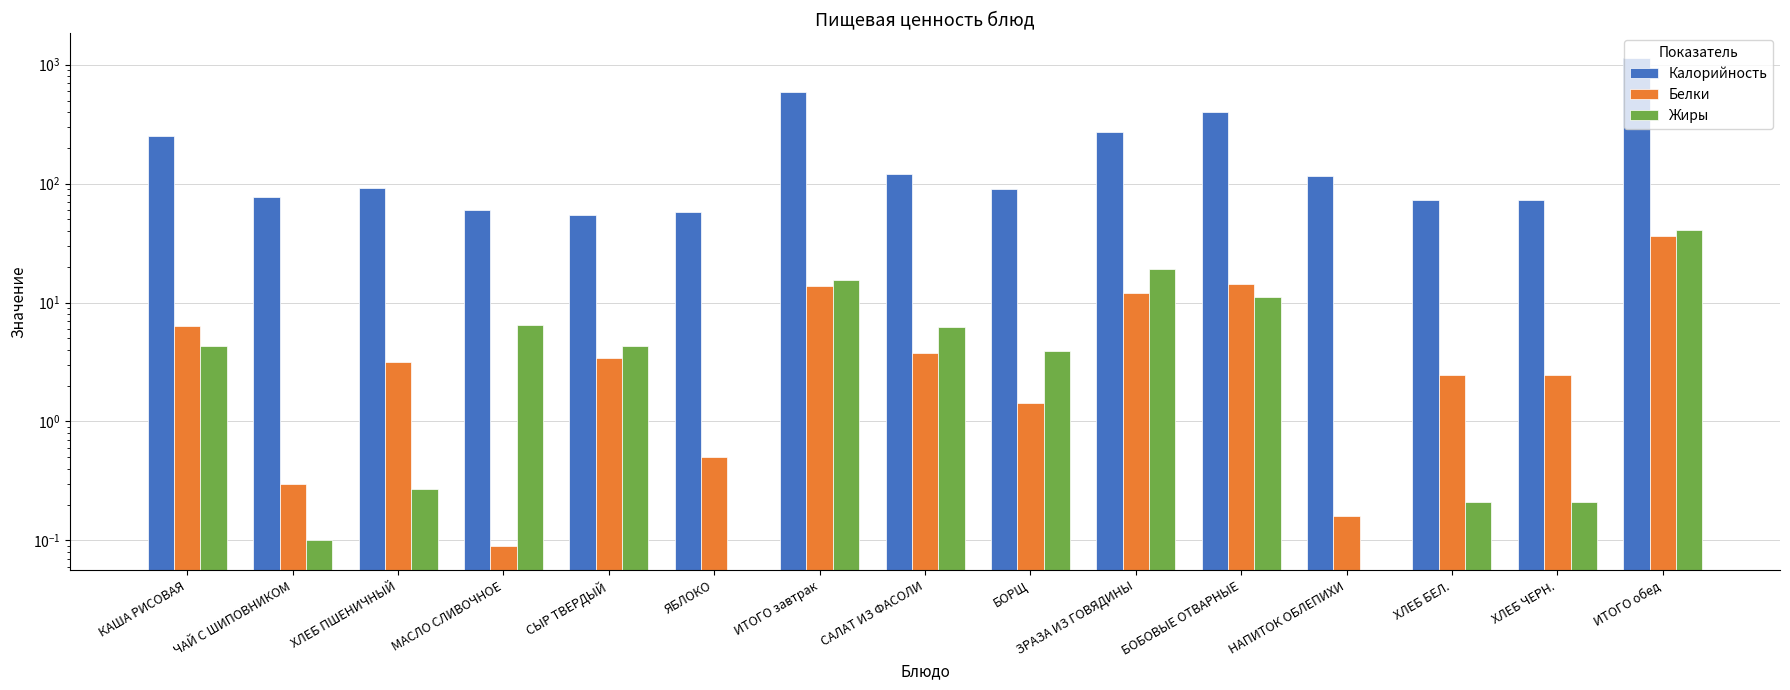

At which category is the sum across all series the highest?

ИТОГО обед